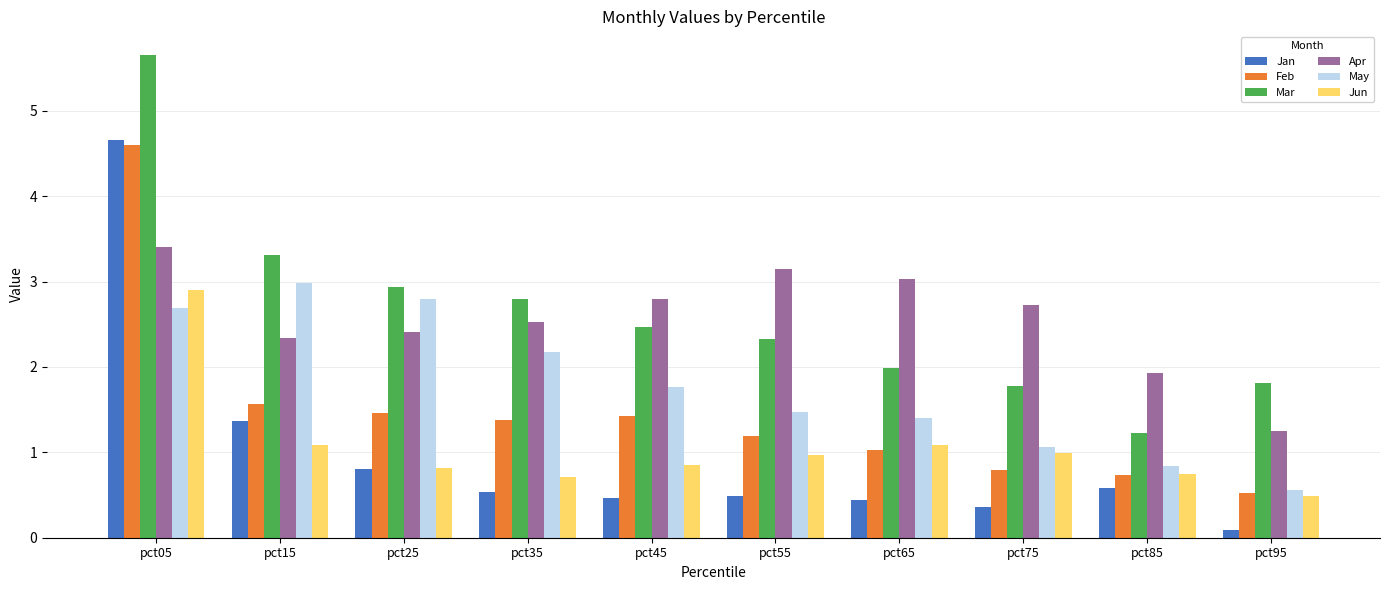

The Mar series shows 3.4 at pct55. True or false?

False